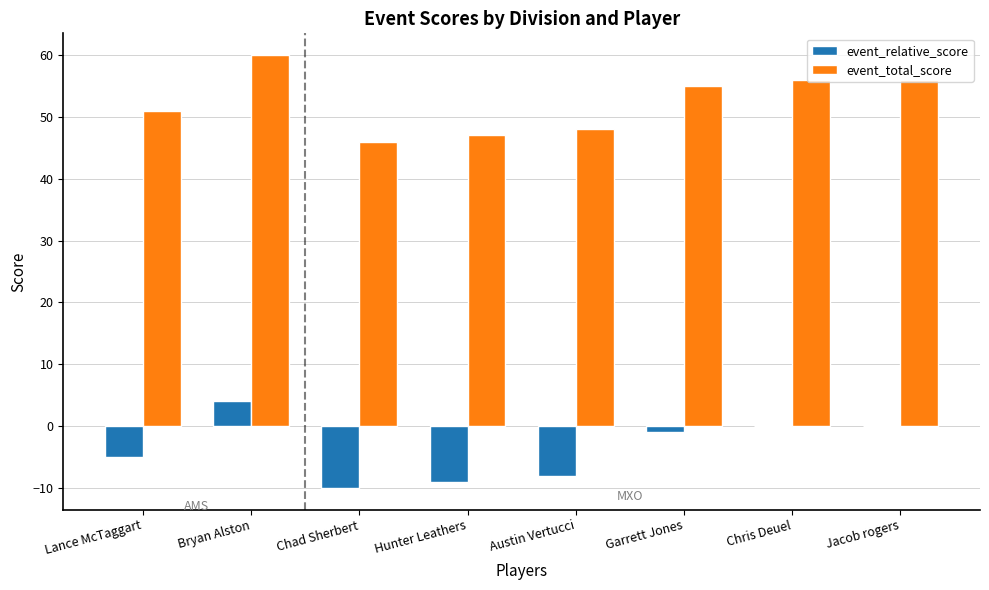

How many groups of bars are there?

8